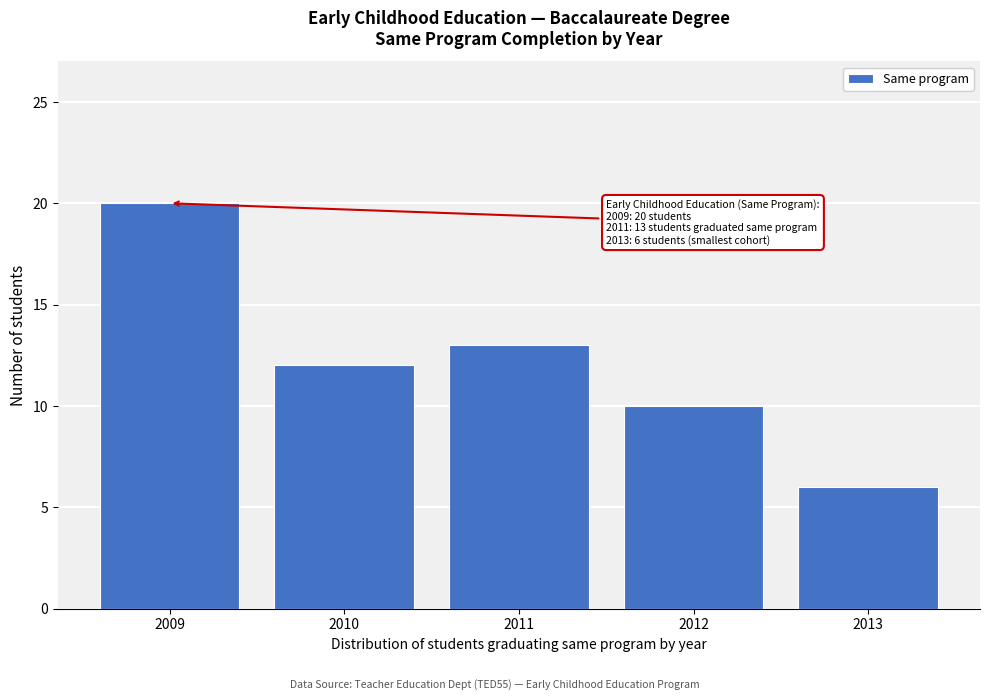

Reading left to right, list all the values displayed in this chart.

2009=20	2010=12	2011=13	2012=10	2013=6